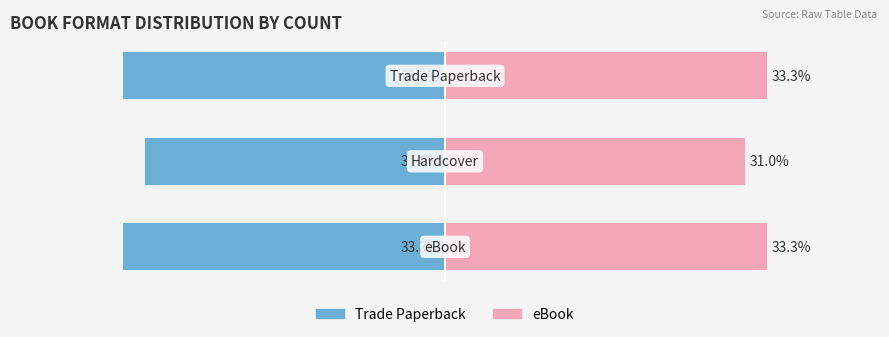

What is the minimum value shown in the chart?

-33.3